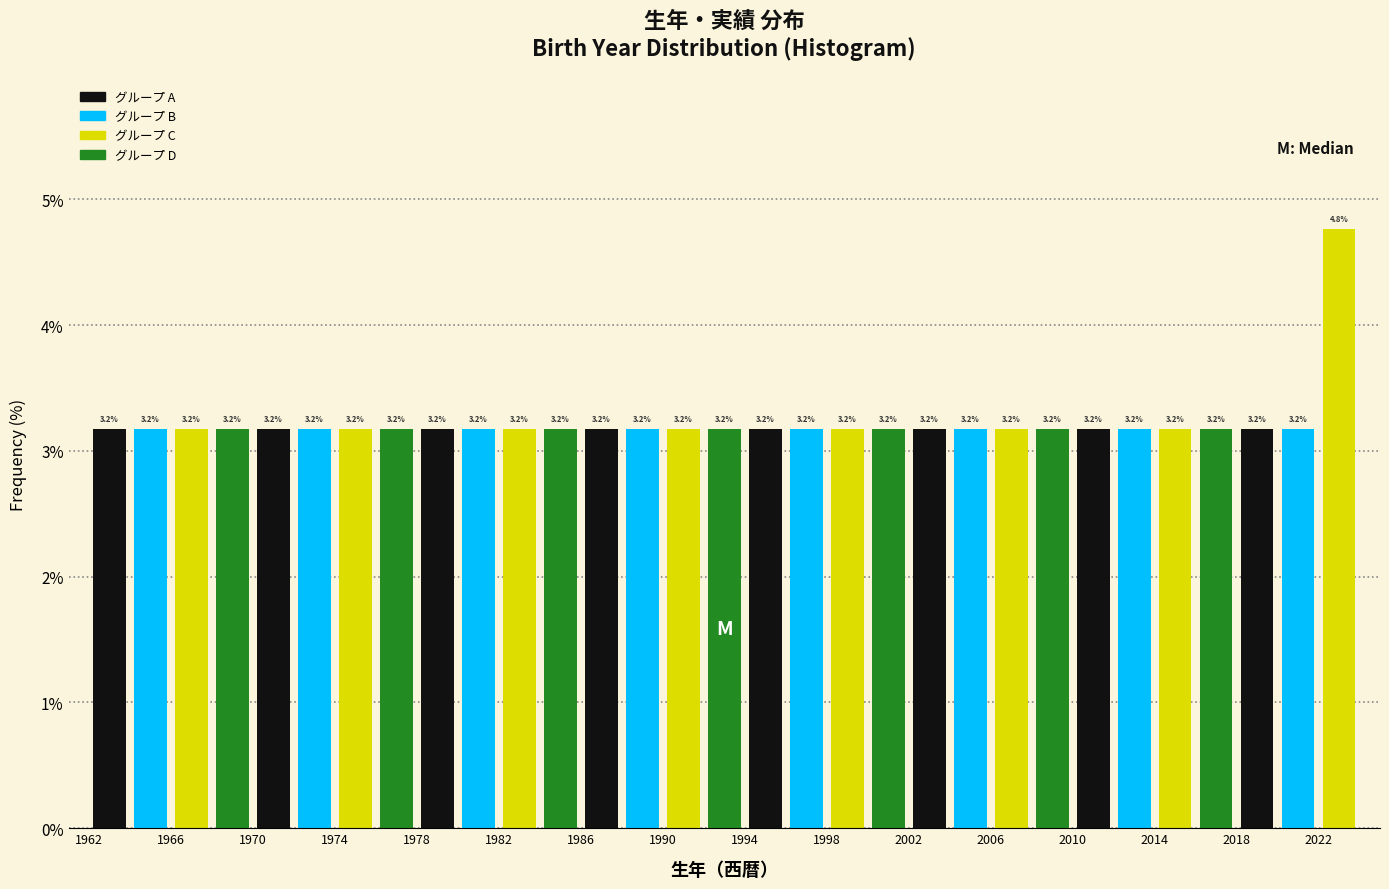

Which range on the x-axis has the tallest bar?

2022 to 2024